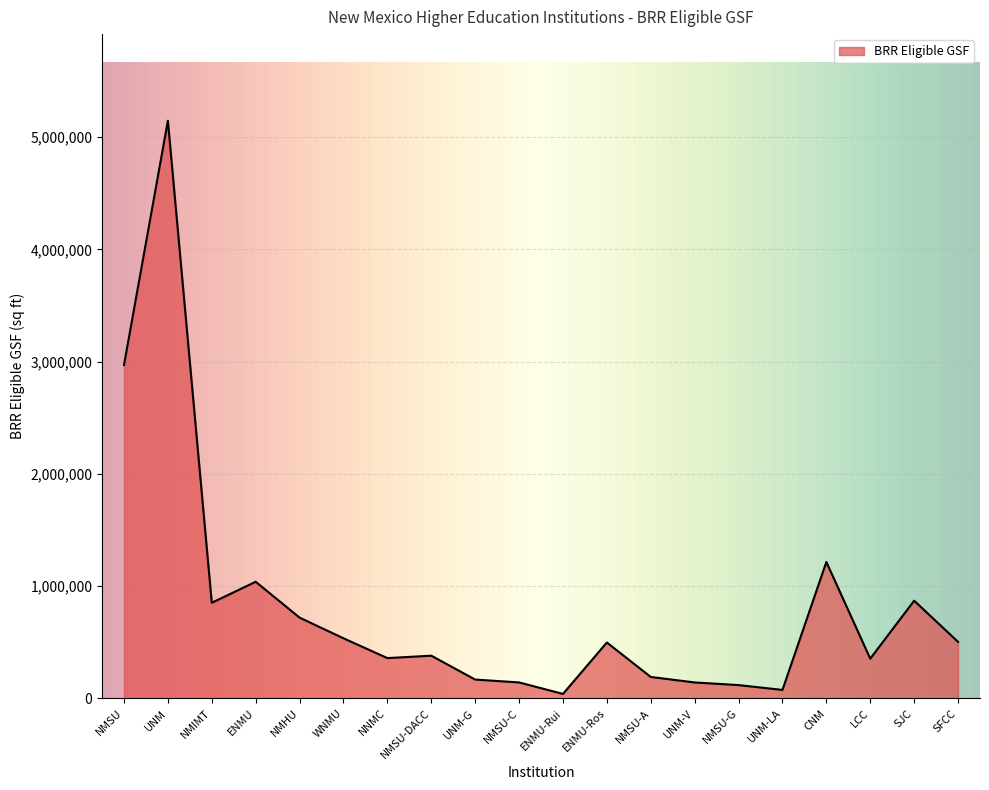

How many lines are shown in the chart?

1